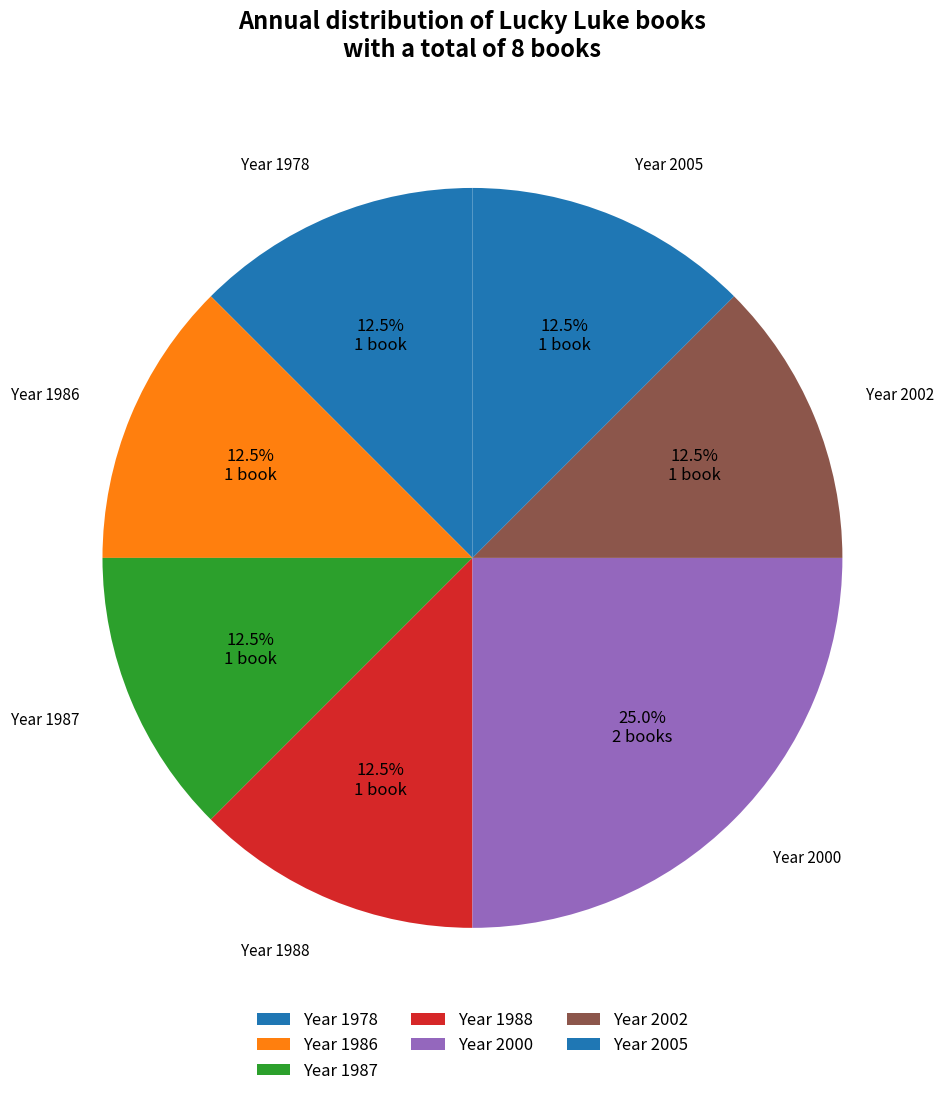

What is the ratio of the value at Year 2000 to the value at Year 1986?

2.0